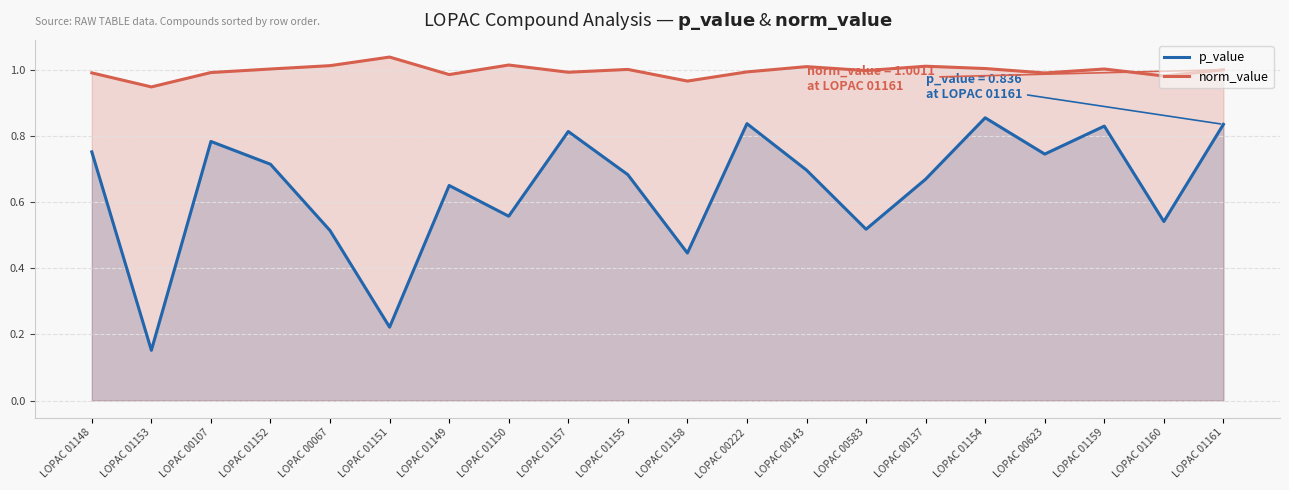

What is the total value across all series at LOPAC 00222?

1.8